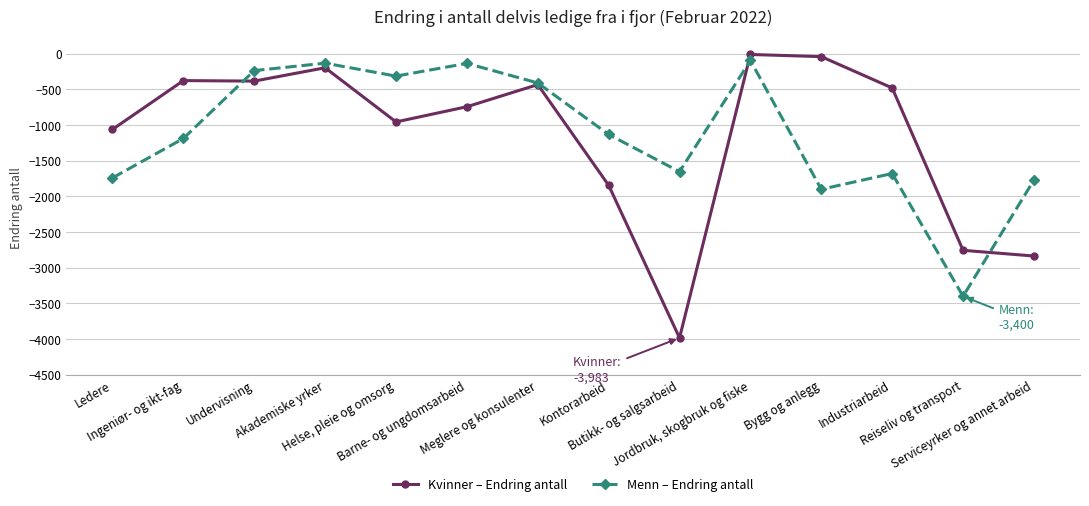

List the labels in order of Kvinner – Endring antall value, largest first.

Jordbruk, skogbruk og fiske, Bygg og anlegg, Akademiske yrker, Ingeniør- og ikt-fag, Undervisning, Meglere og konsulenter, Industriarbeid, Barne- og ungdomsarbeid, Helse, pleie og omsorg, Ledere, Kontorarbeid, Reiseliv og transport, Serviceyrker og annet arbeid, Butikk- og salgsarbeid